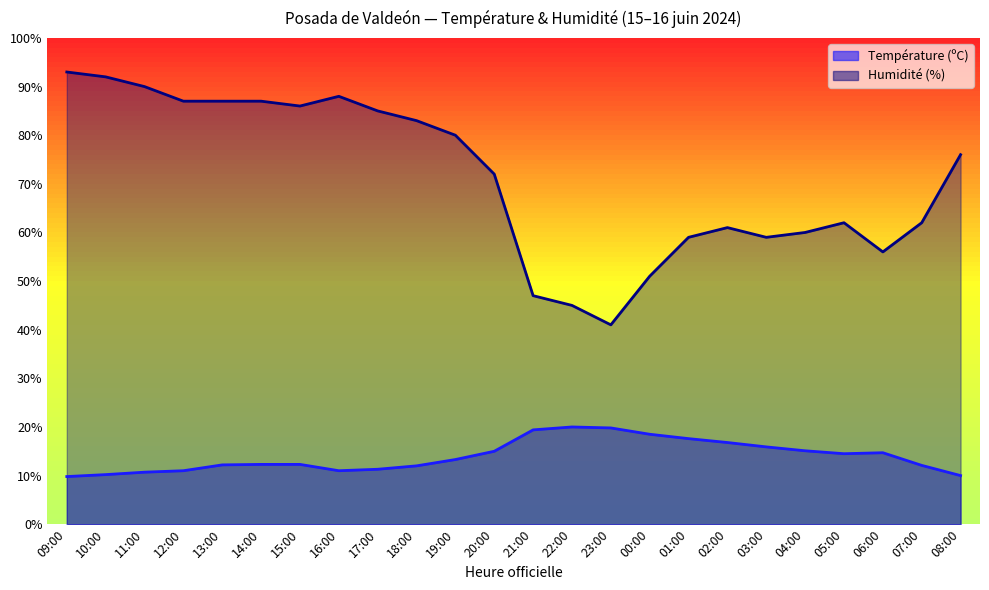

True or false: Température (ºC) has a value of 7.0 at 12:00.

False